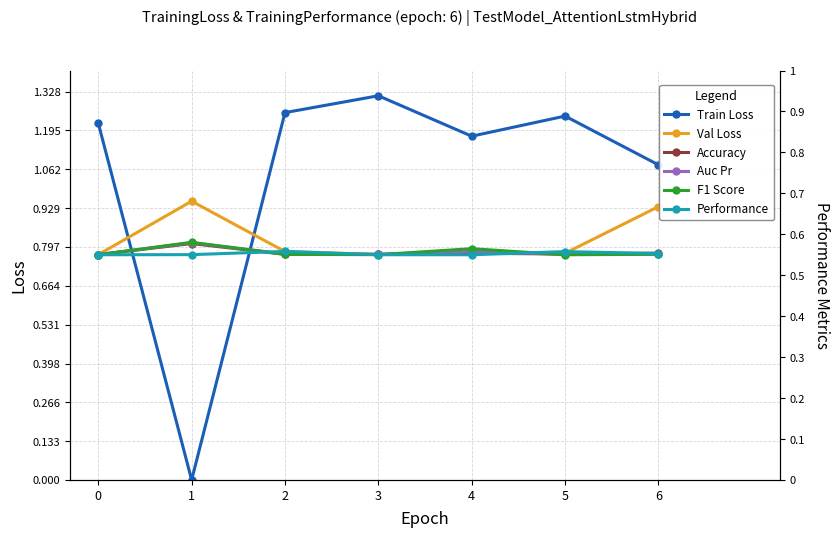

How many times do F1 Score and Auc Pr cross each other?

3